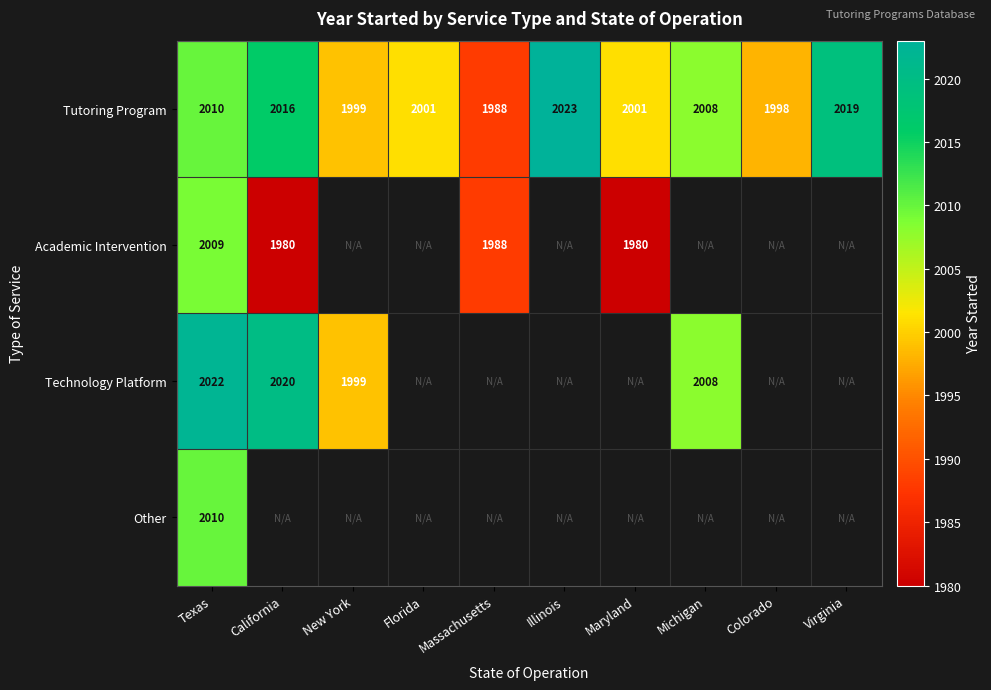

At which label does Tutoring Program first exceed 2008?

Texas